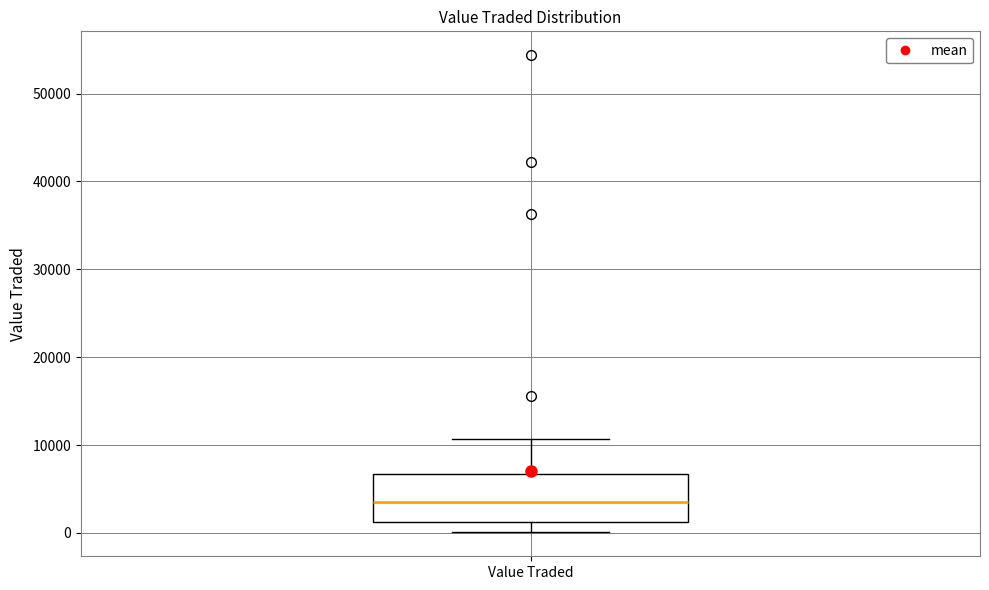

Read this box plot against the y-axis: the position of the median line, the range covered by the box, and the ends of both whiskers. The values are not printed on the chart, so give them approximately, as read against the axis.

median 4000, box 1000 to 7000, whiskers 0 to 11000